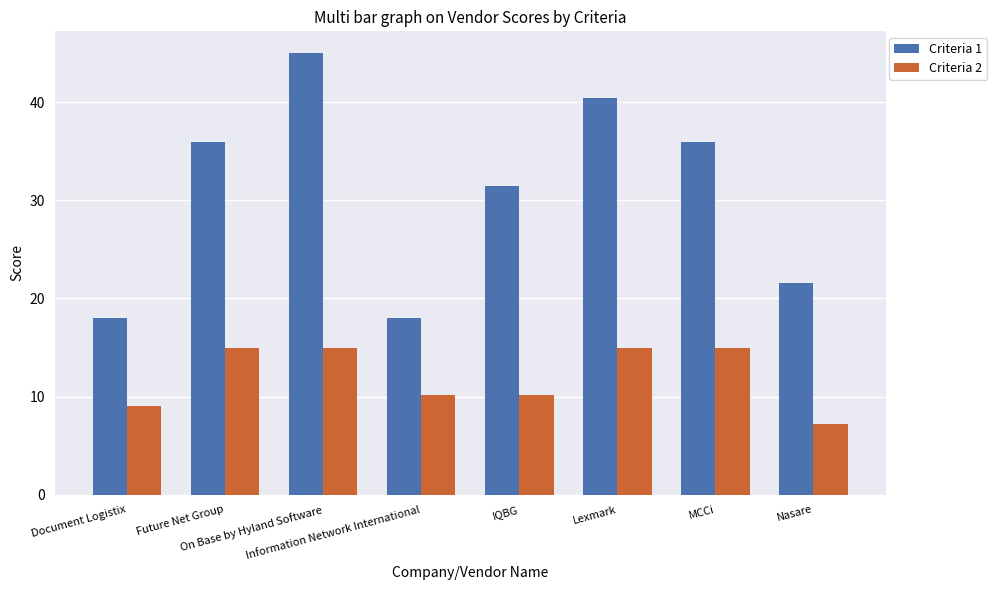

What is the value of the Criteria 1 bar at the 4th from the left?

18.0